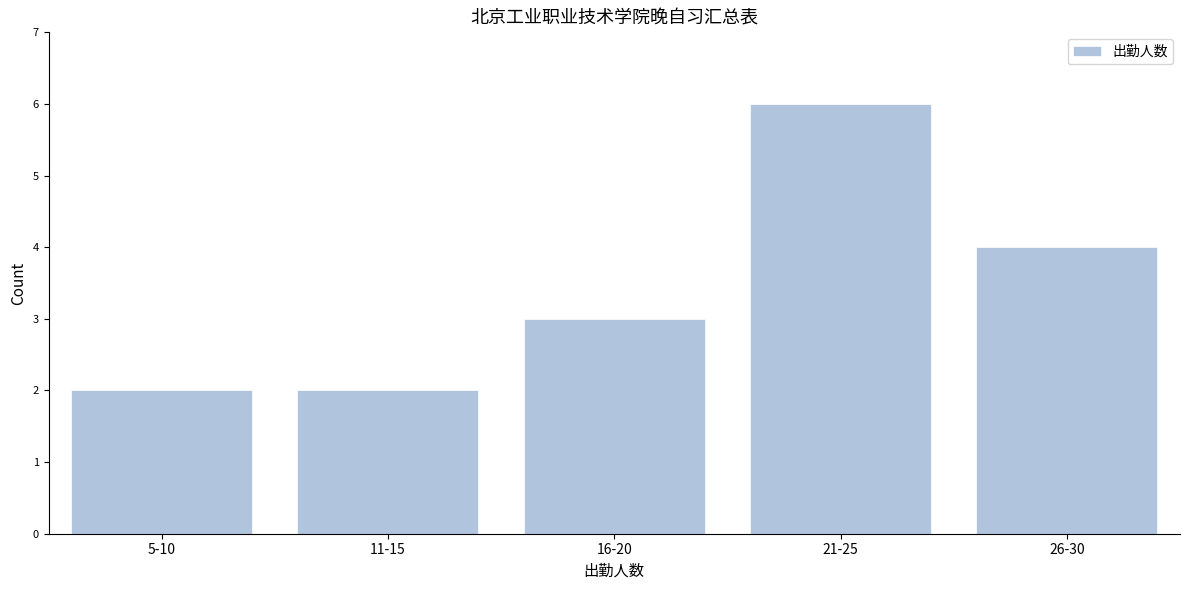

Reading left to right, list all the values displayed in this chart.

2	2	3	6	4